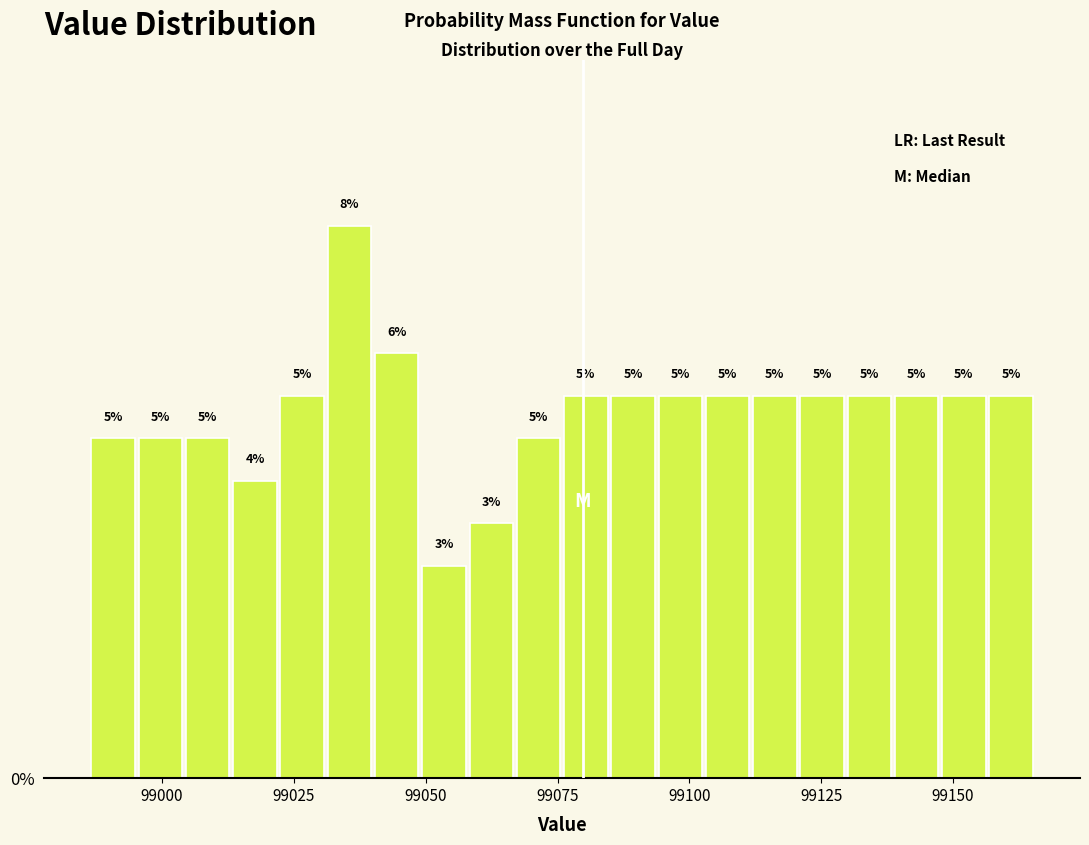

Around what value on the x-axis is the tallest bar? Give the approximate position of its centre, as read against the axis.

99035